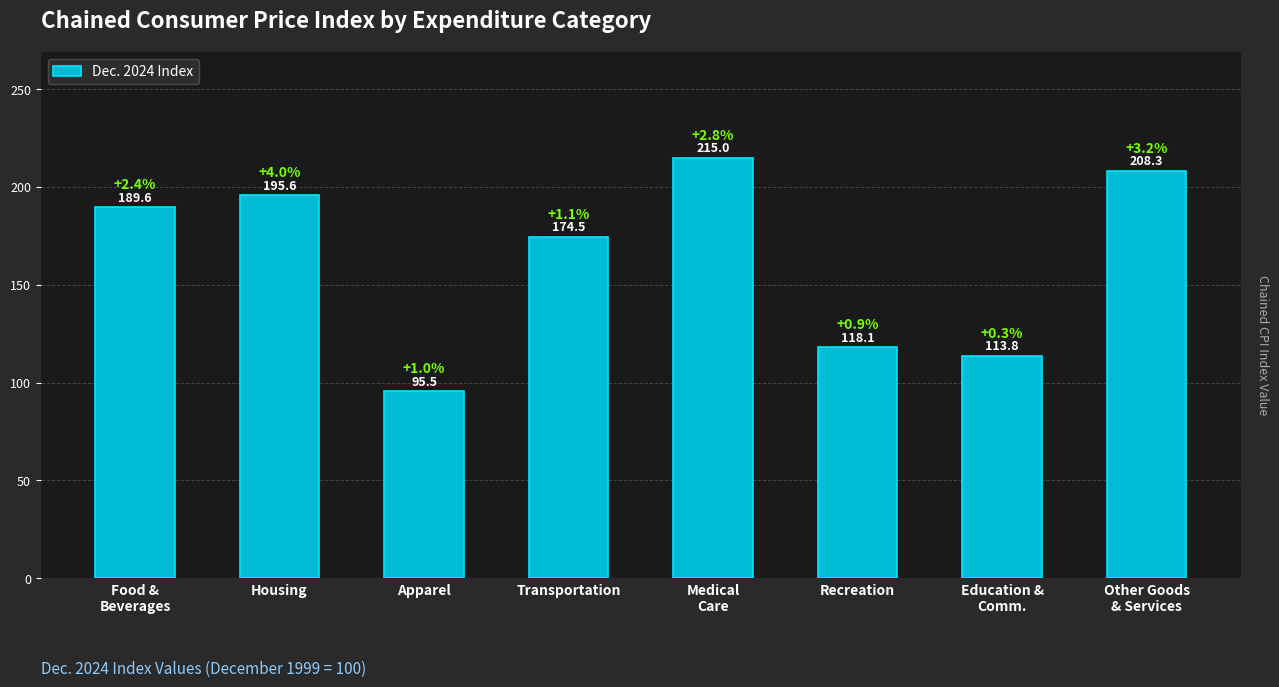

How many data points are less than 189?

4